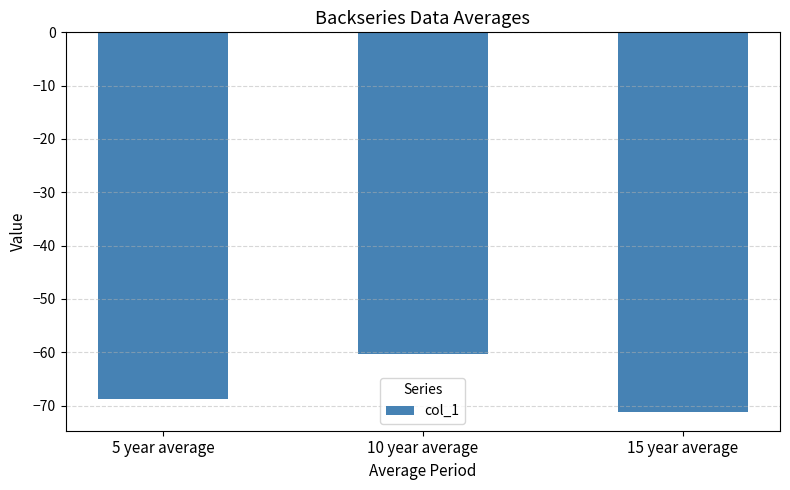

Read the value at 5 year average.

-68.8